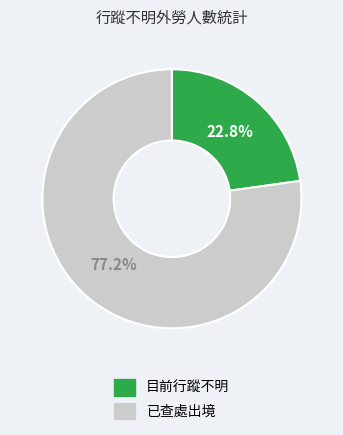

Is there a majority slice in this chart?

Yes